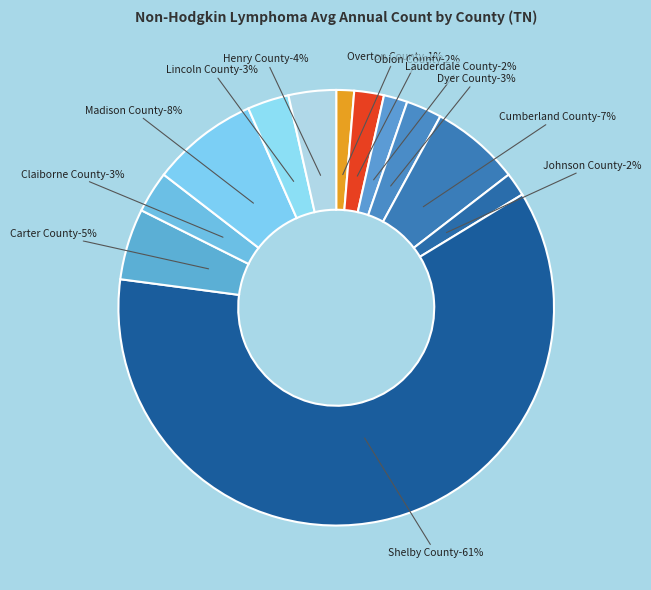

What is the ratio of the value at Overton County to the value at Obion County?

0.6